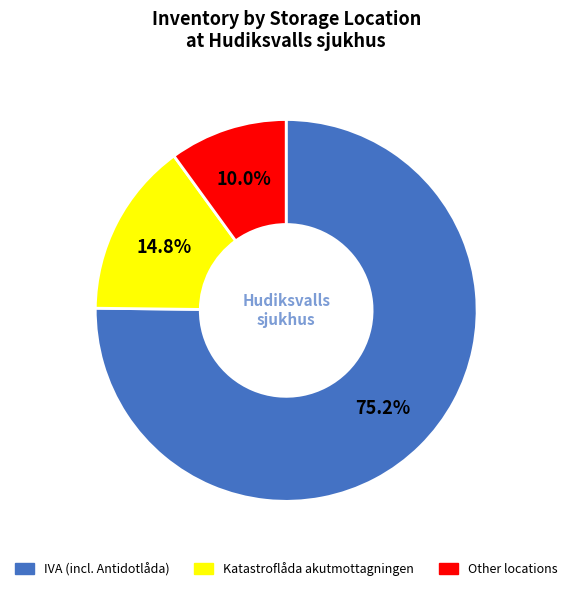

How many segments does this pie chart have?

3